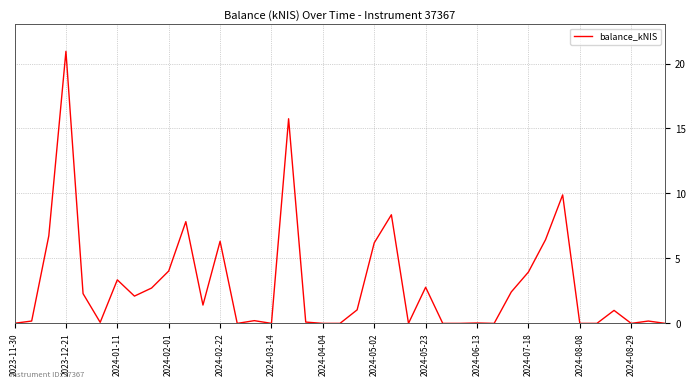

What is the greatest value displayed?

20.9